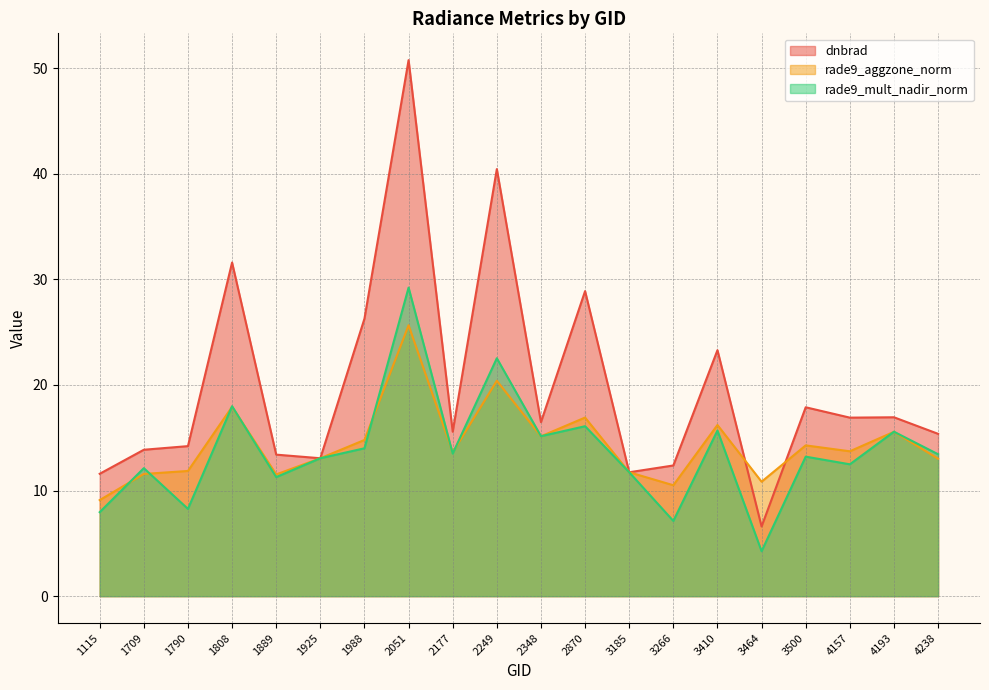

What is the maximum value for rade9_mult_nadir_norm?

29.2